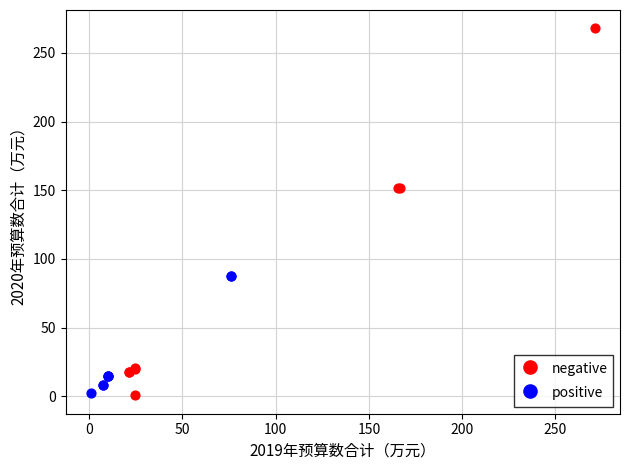

Which series has the largest Y range (max minus min)?

negative